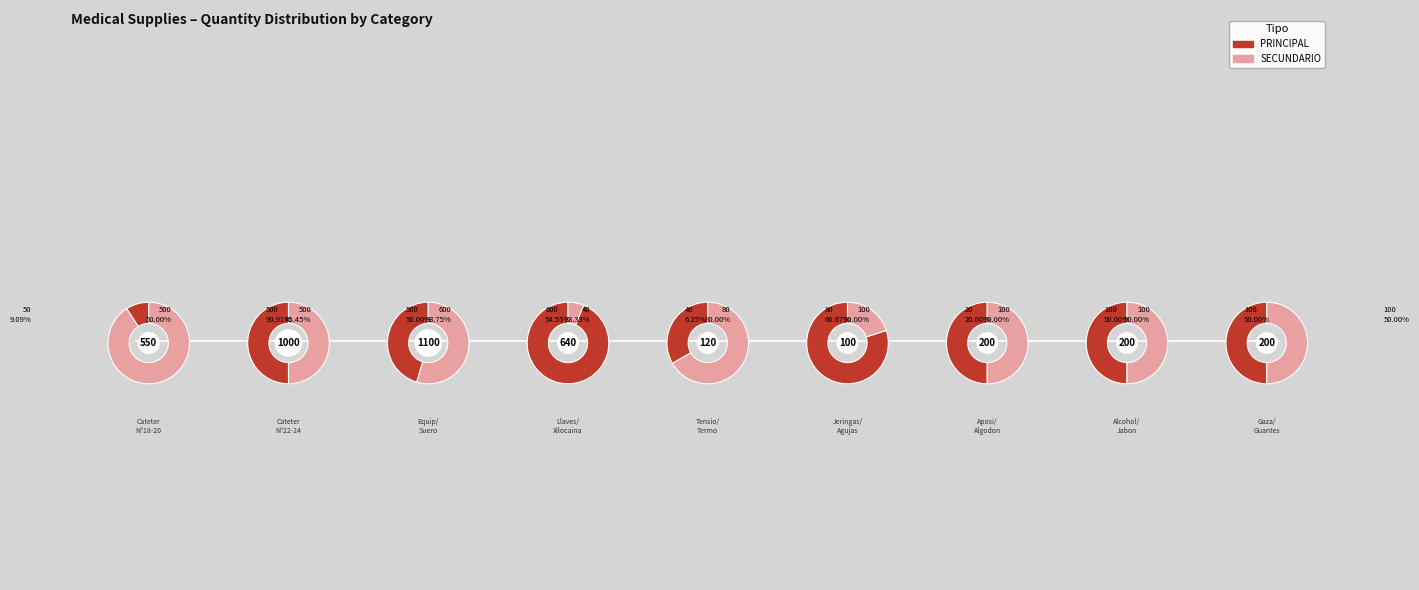

What is the spread (max minus min) of values at 6?

56